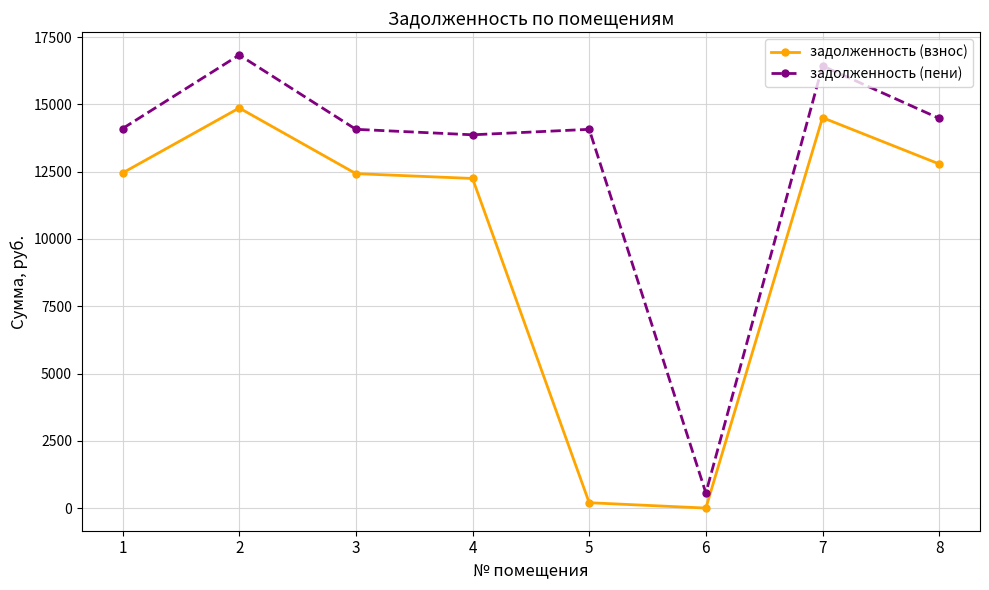

Which series has the largest range (max minus min)?

задолженность (пени)